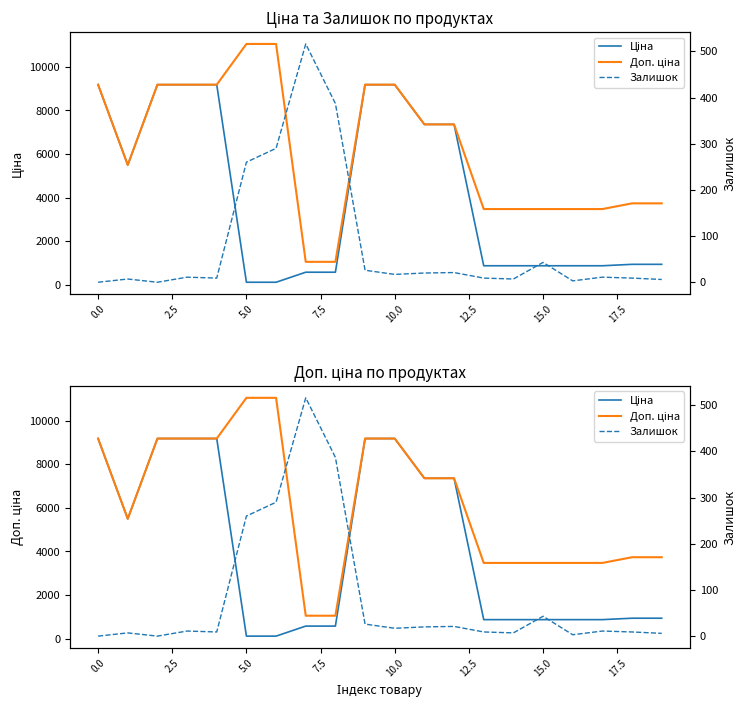

Which has a higher value, 12 or 14?

12